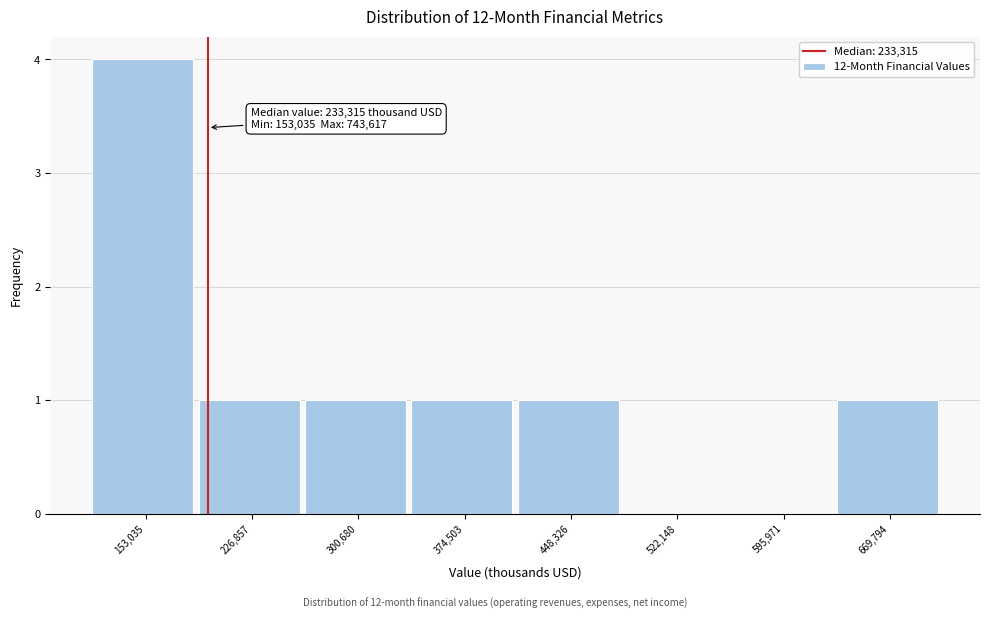

Reading left to right, extract all data points from this chart.

153,035=4	226,857=1	300,680=1	374,503=1	448,326=1	522,148=0	595,971=0	669,794=1